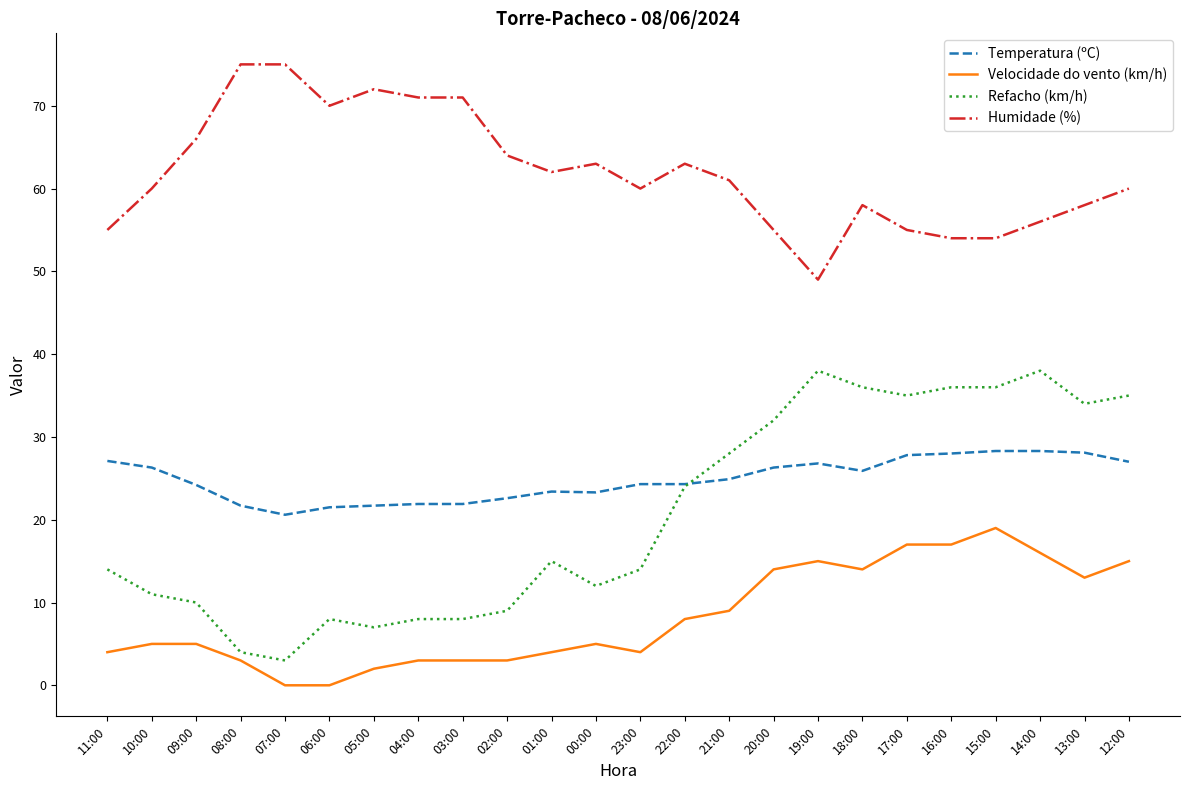

What is the sum of the Humidade (%) values at 11:00 and 21:00?

116.0